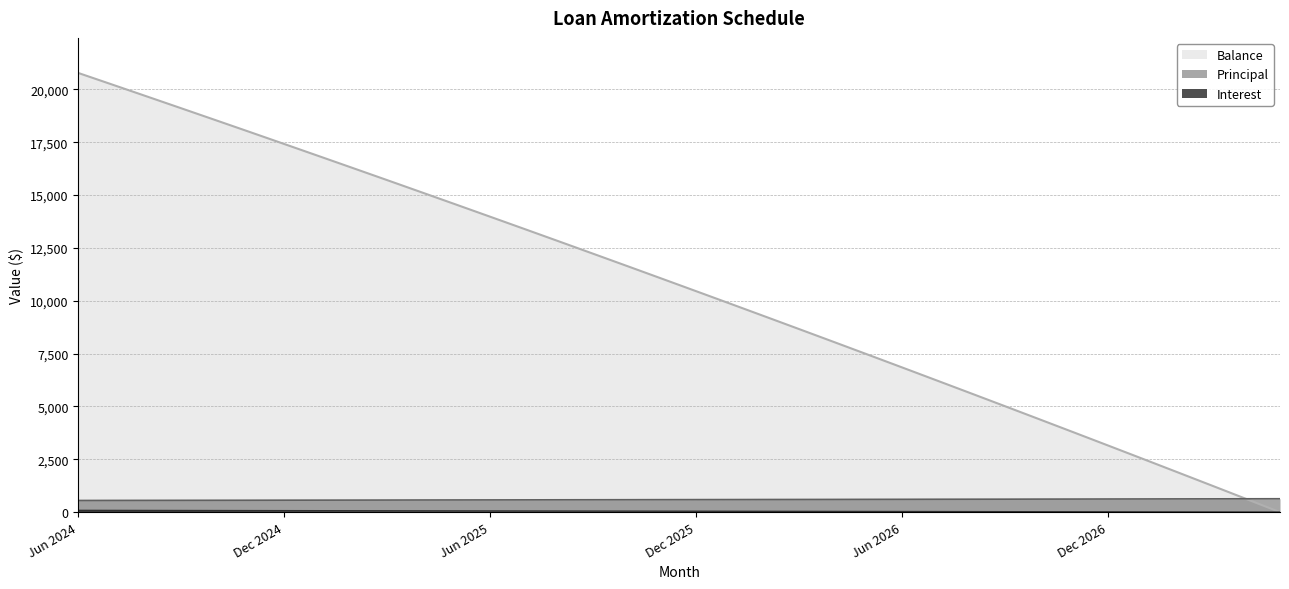

True or false: Principal and Balance intersect in this chart.

True